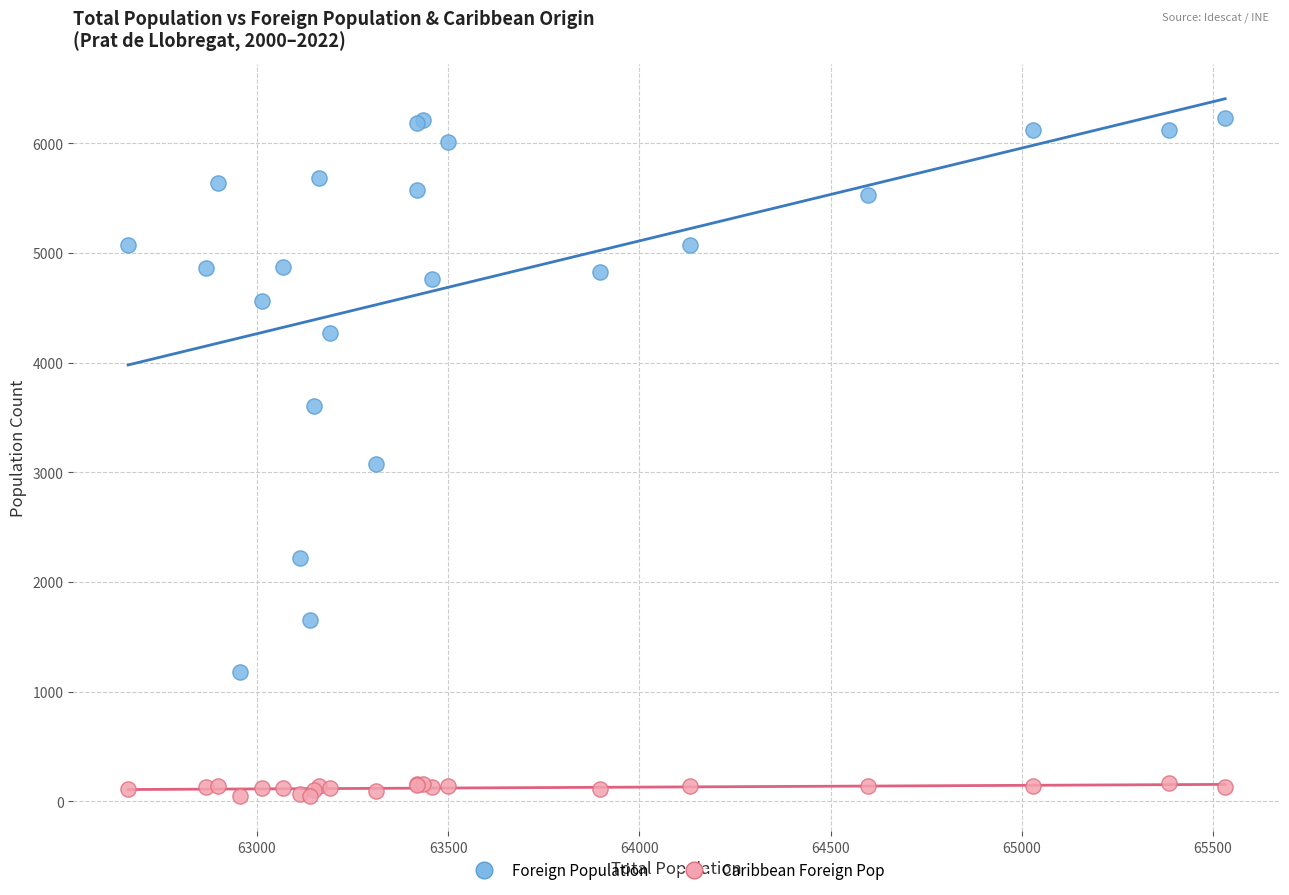

Which series reaches the maximum Y coordinate?

Foreign Population